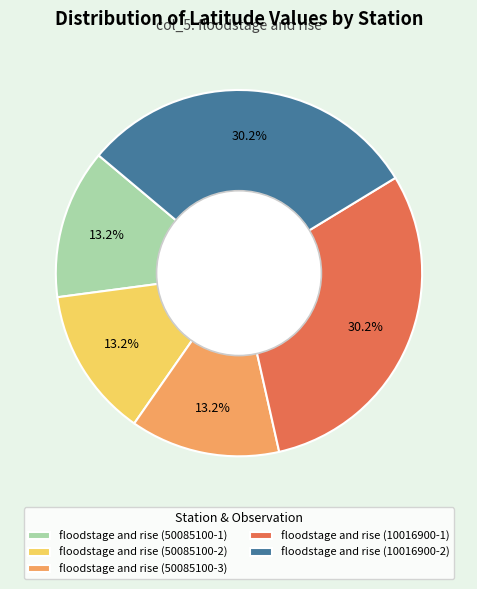

To the nearest percent, what portion does floodstage and rise (50085100-3) represent?

13%